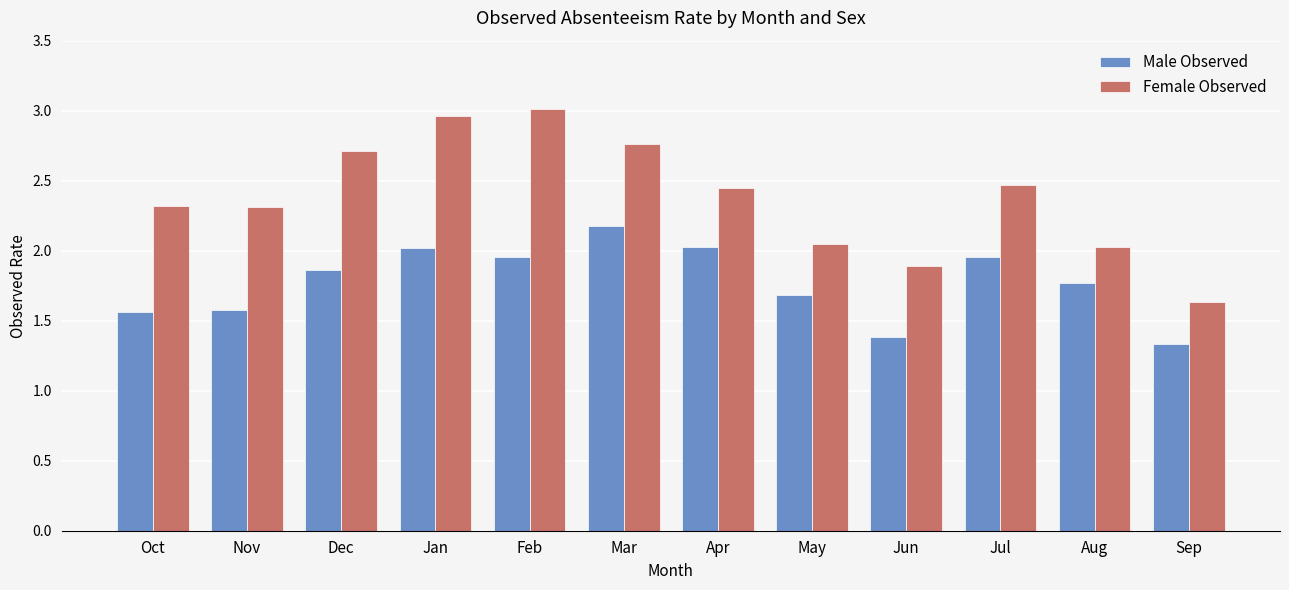

At which label does Female Observed first exceed 2?

Oct